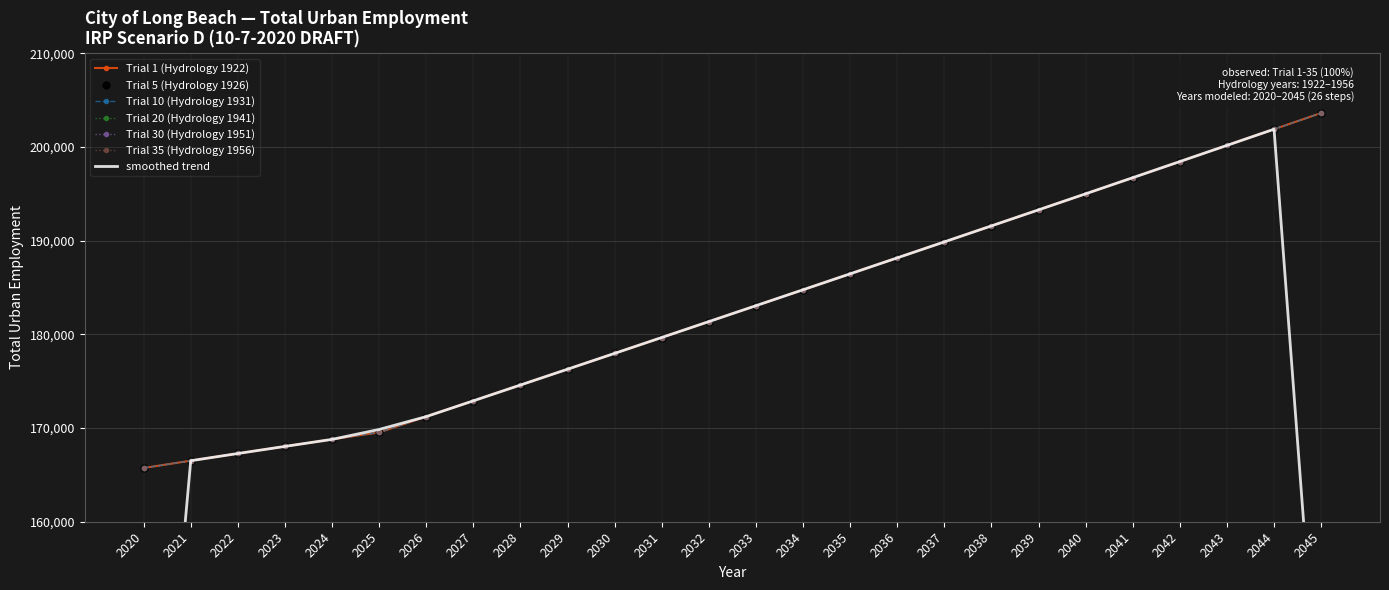

Is it true that Trial 1 (Hydrology 1922) equals 67517.3 at 2020?

False